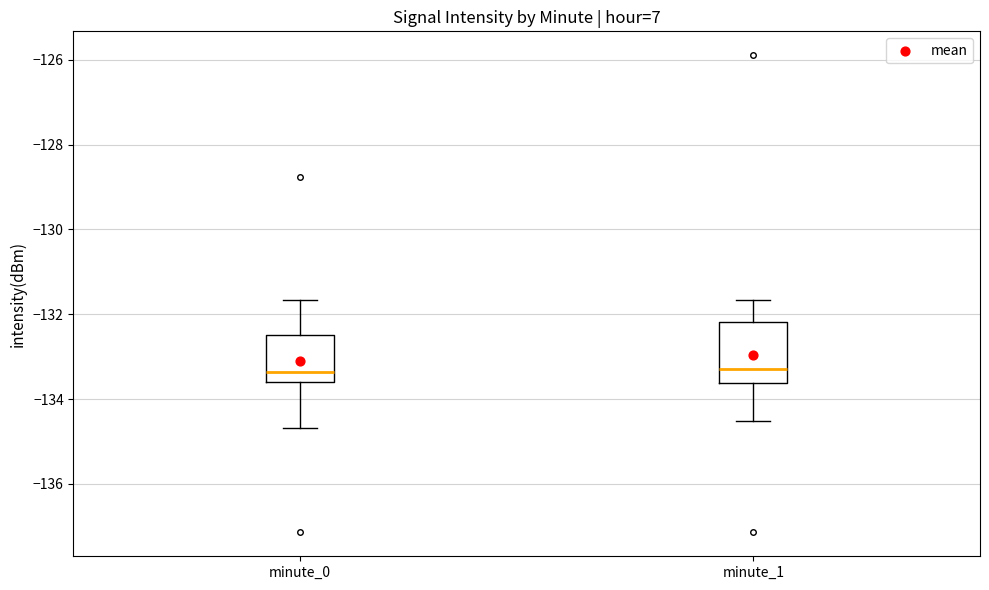

Which box is the tallest, from its lower edge to its upper edge?

minute_1